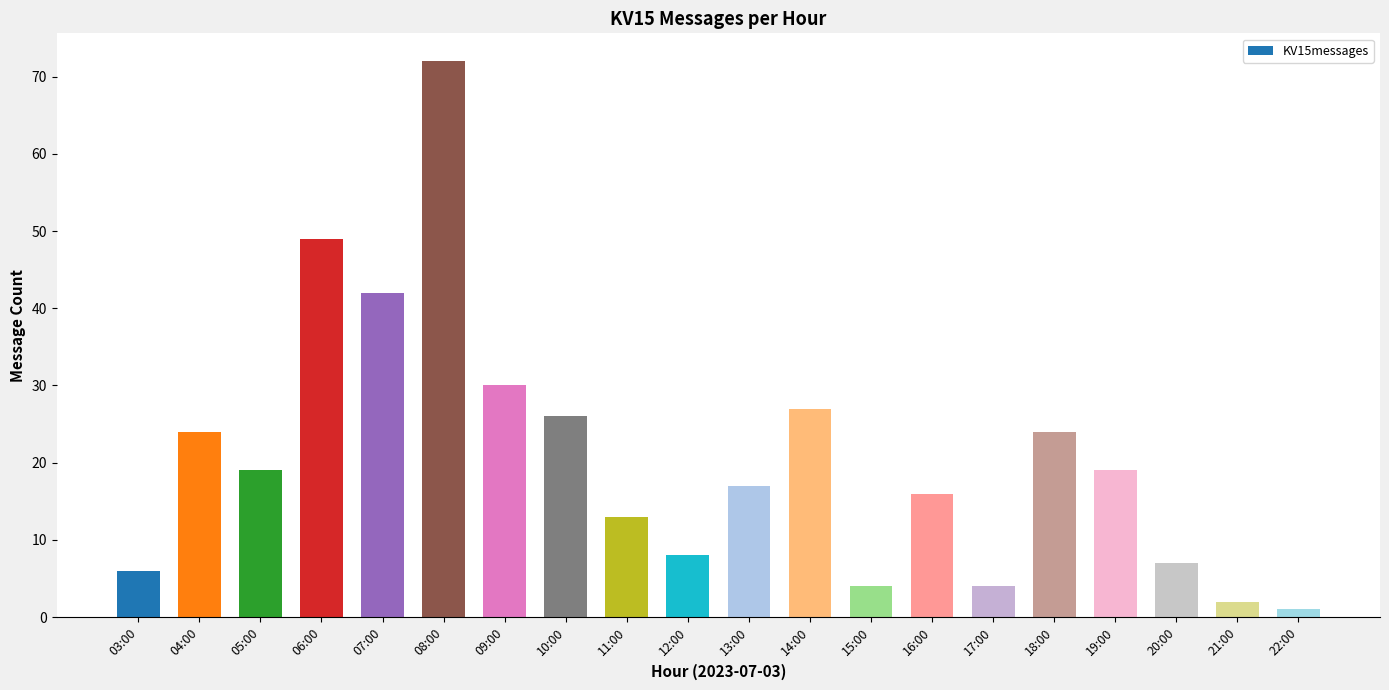

What is the smallest value displayed?

1